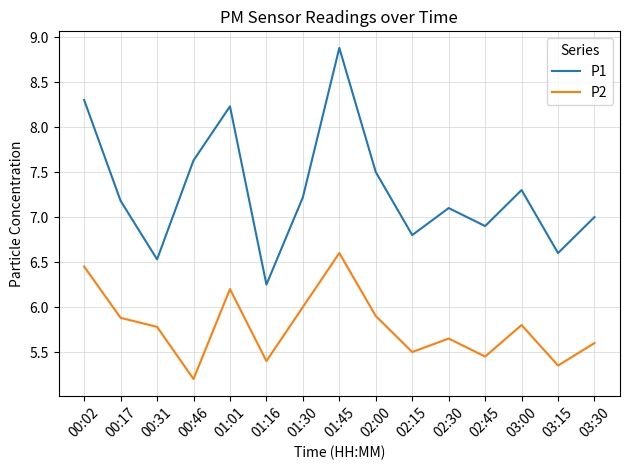

What are all the series names shown in the legend?

P1, P2